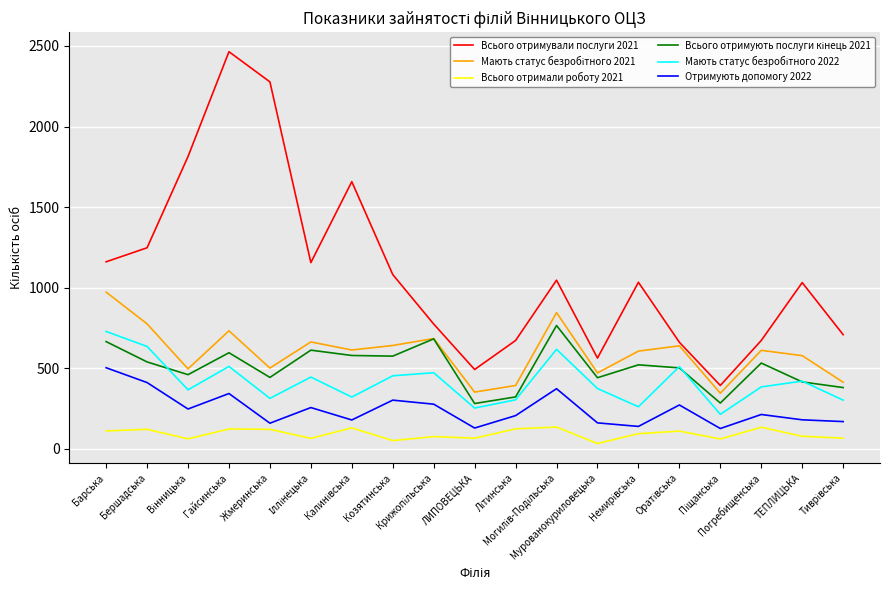

True or false: Всього отримали роботу 2021 and Всього отримували послуги 2021 intersect in this chart.

False